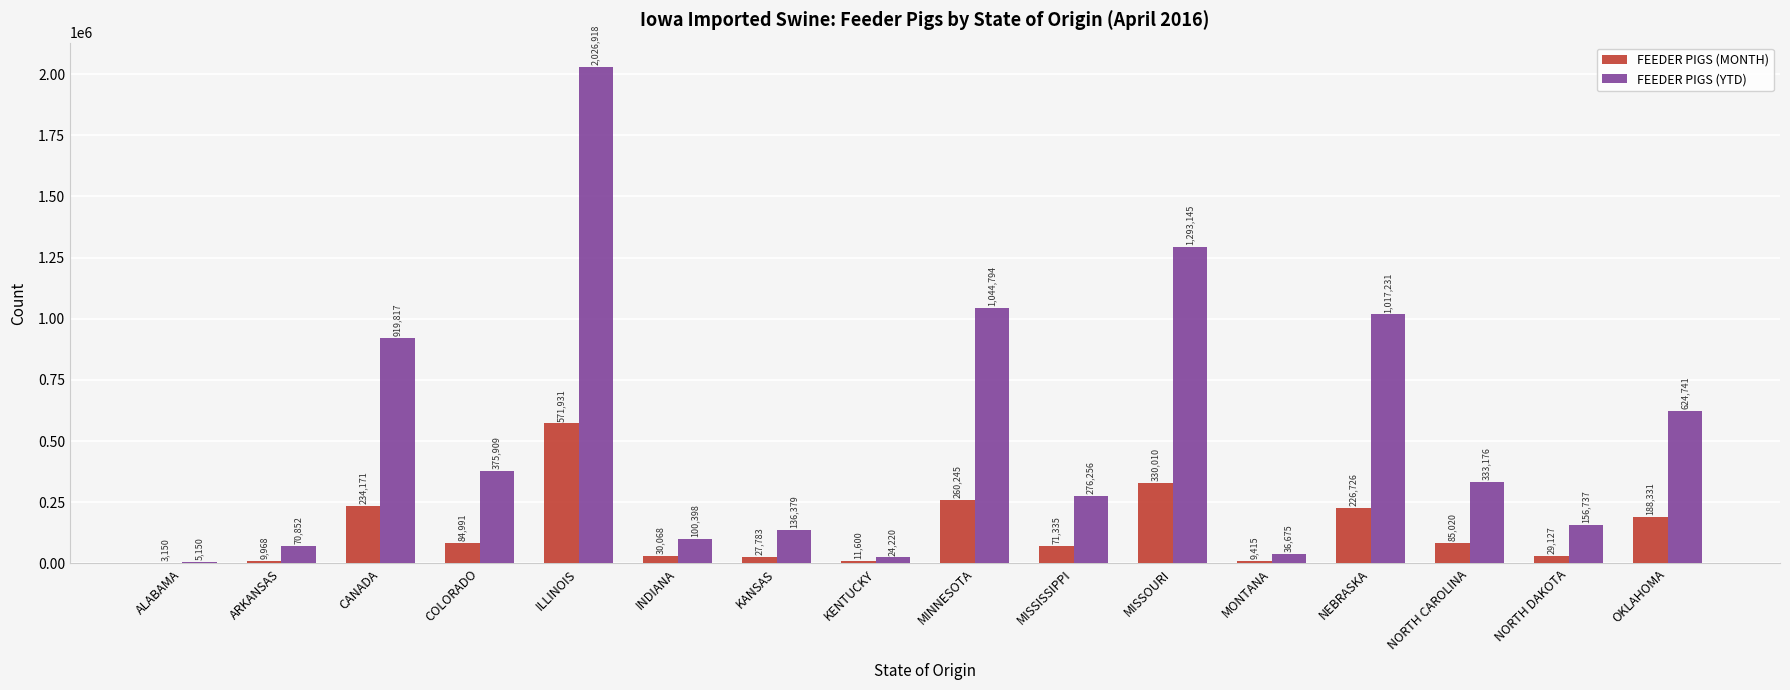

What is the sum of the FEEDER PIGS (MONTH) values at OKLAHOMA and MISSISSIPPI?

259666